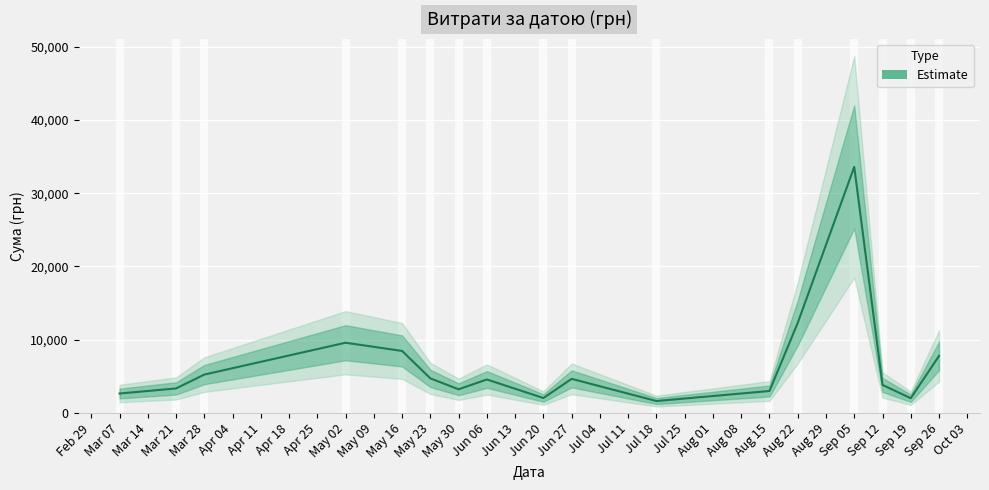

Is it true that the value at 39 is 1890.0?

True